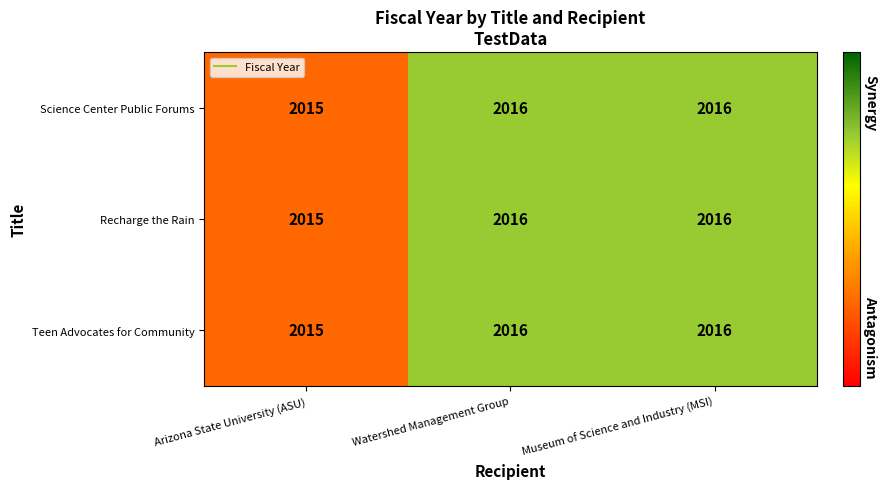

What is the total value across all series at Museum of Science and Industry (MSI)?

6048